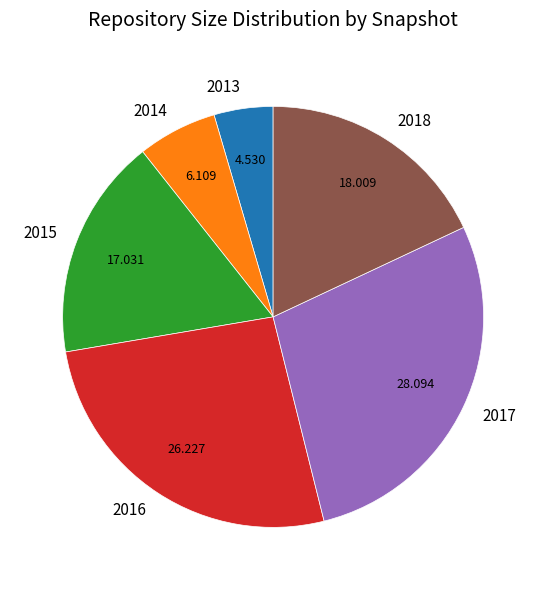

Is the sum of 2013 and 2018 greater than half?

No